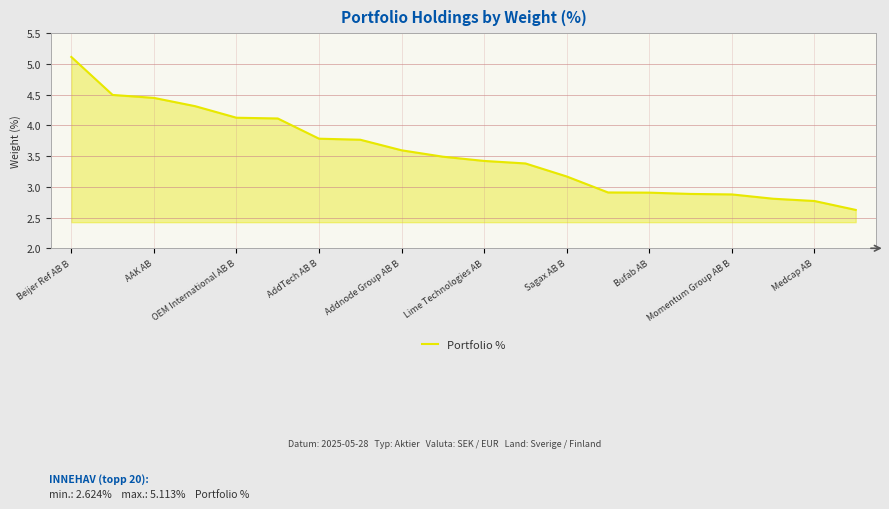

What is the greatest value displayed?

5.1